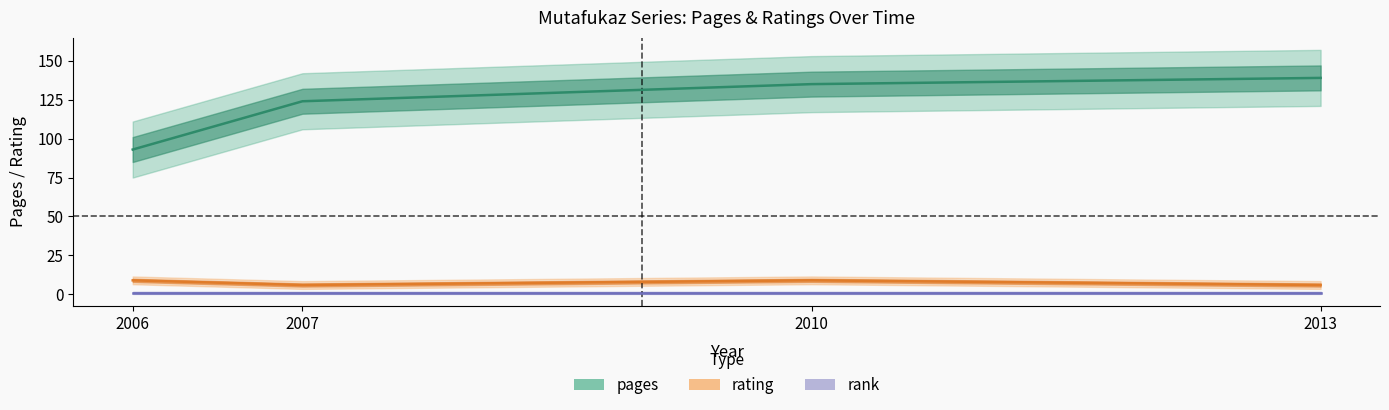

Between 2007 and 2013, which series saw the biggest shift?

pages